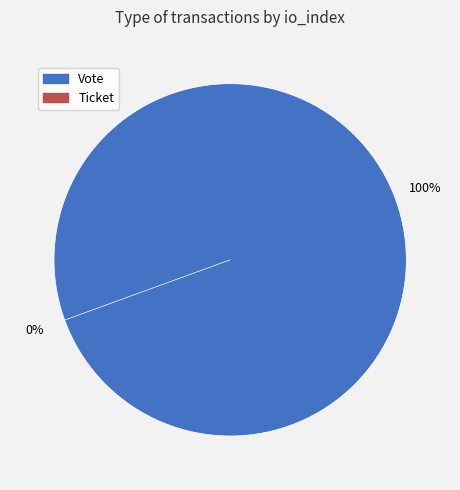

Between Vote and Ticket, which is larger?

Vote